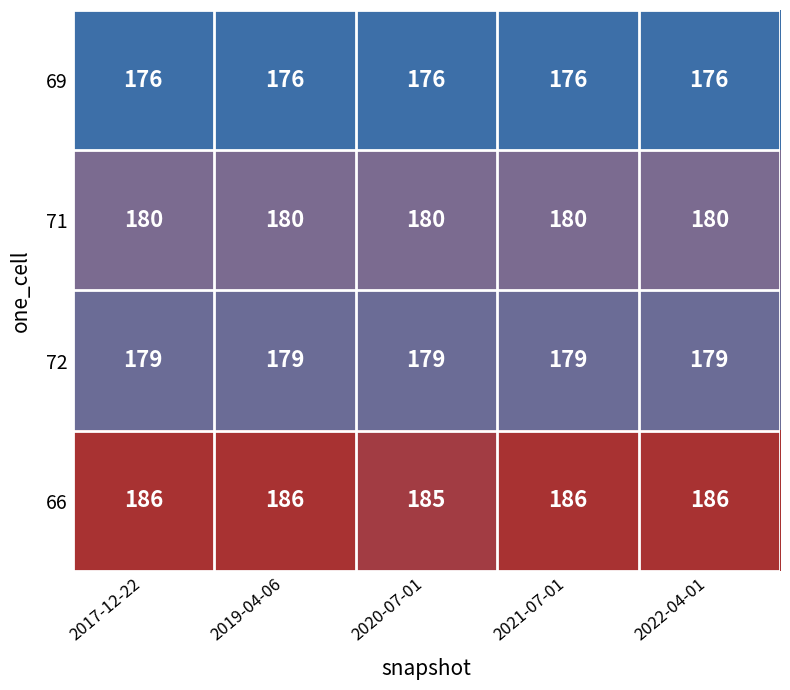

What is the difference between the highest and lowest values at 2021-07-01?

10